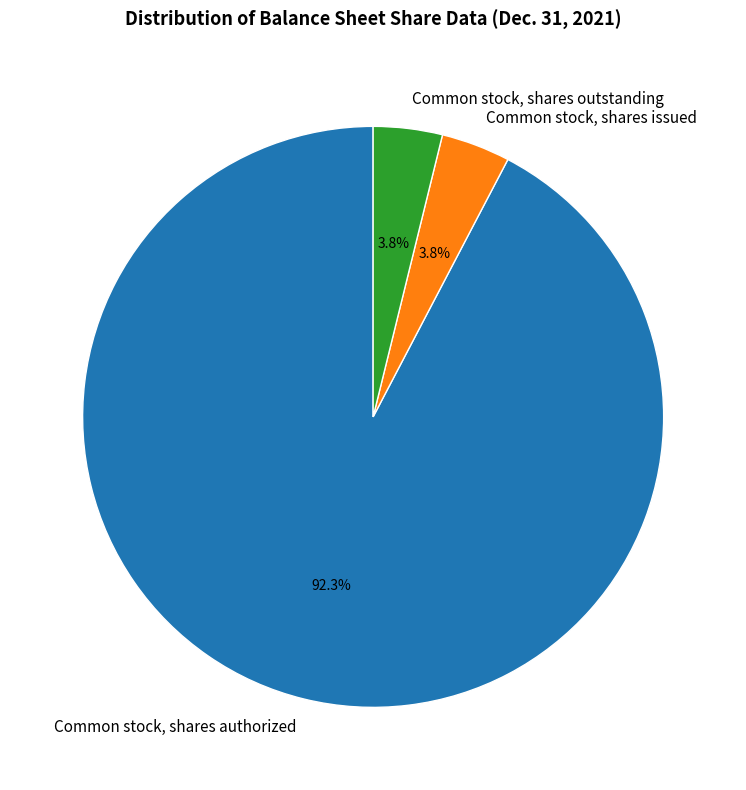

Approximately how many times larger is the value at Common stock, shares issued compared to Common stock, shares outstanding?

1.0